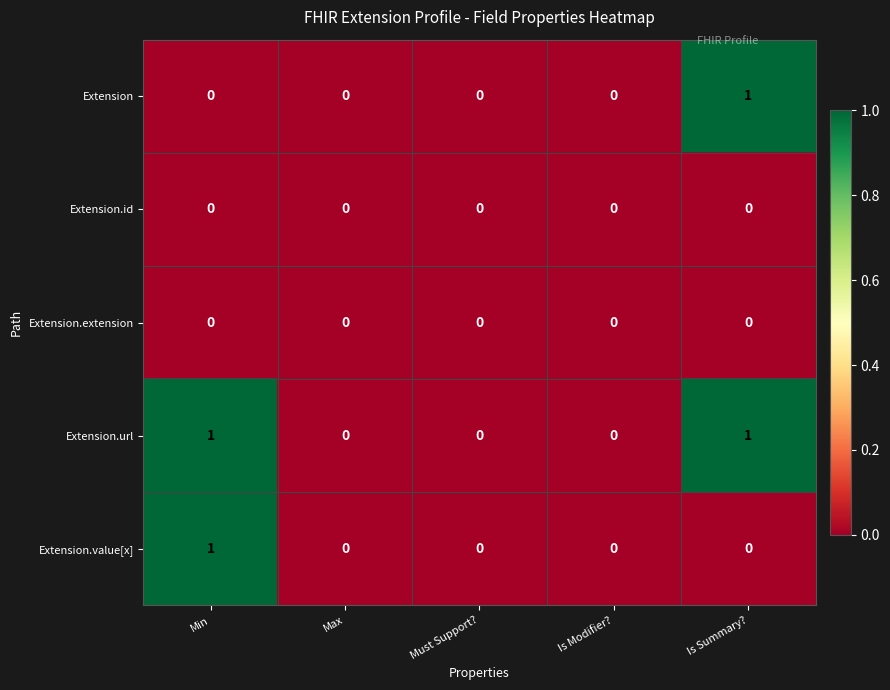

The value of Extension.value[x] at Min is 1. True or false?

True